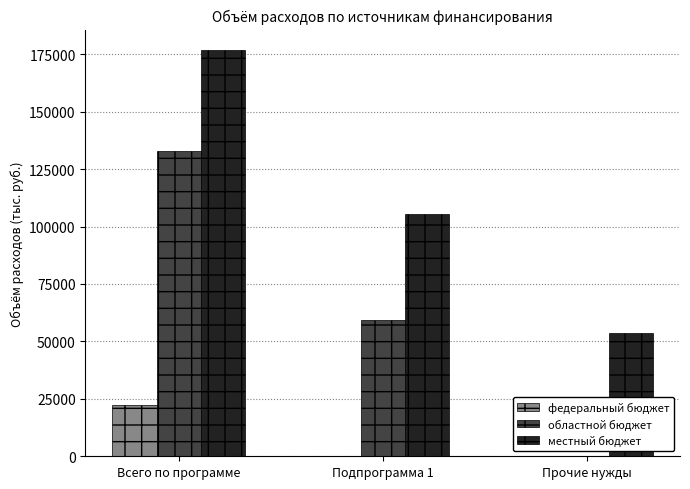

What is the sum of all местный бюджет values?

336106.1